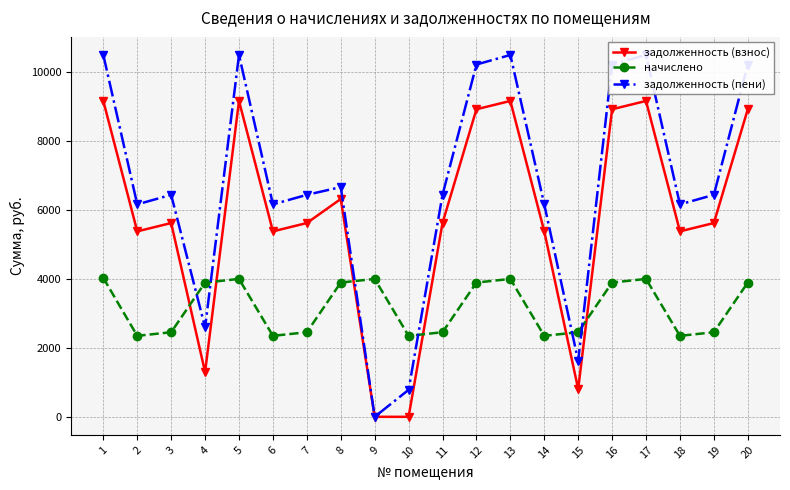

The задолженность (взнос) series shows 8911.7 at 16. True or false?

True